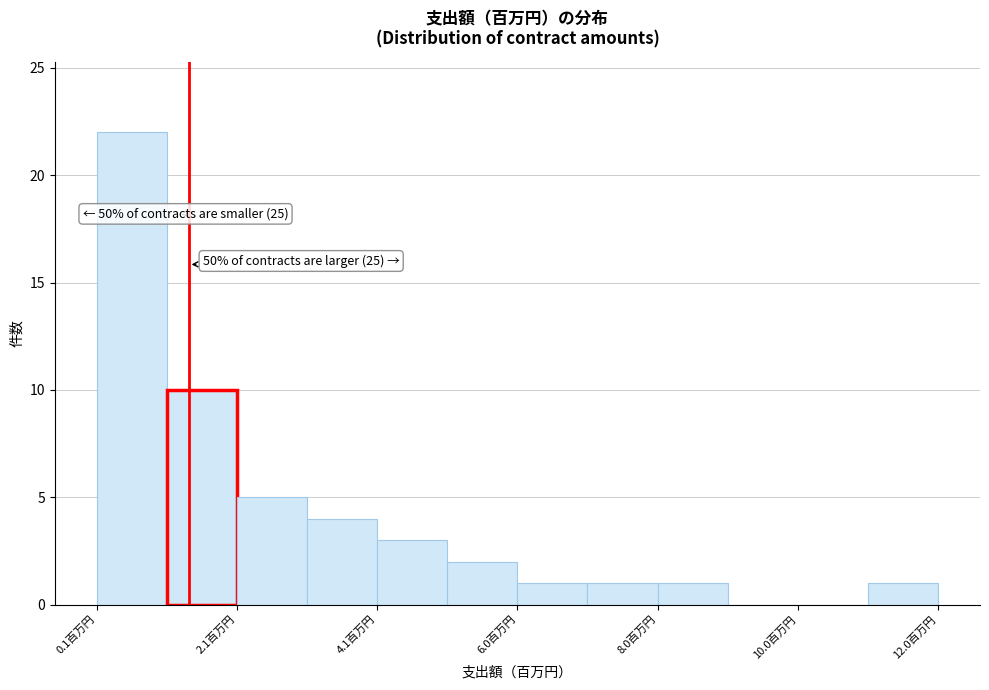

Over which range of the x-axis is the bar tallest?

0.2 to 1.0